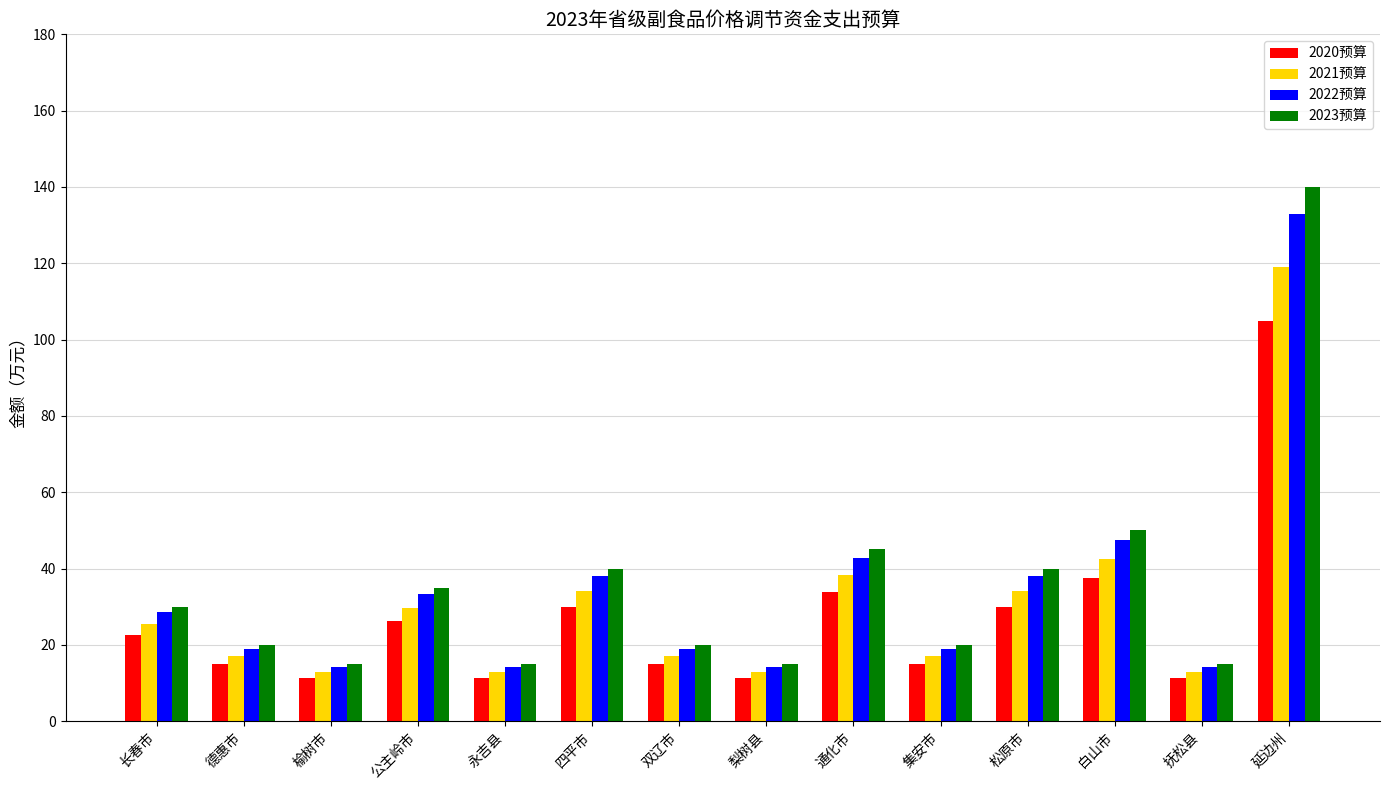

True or false: 2022预算 has a value of 42.8 at 通化市.

True